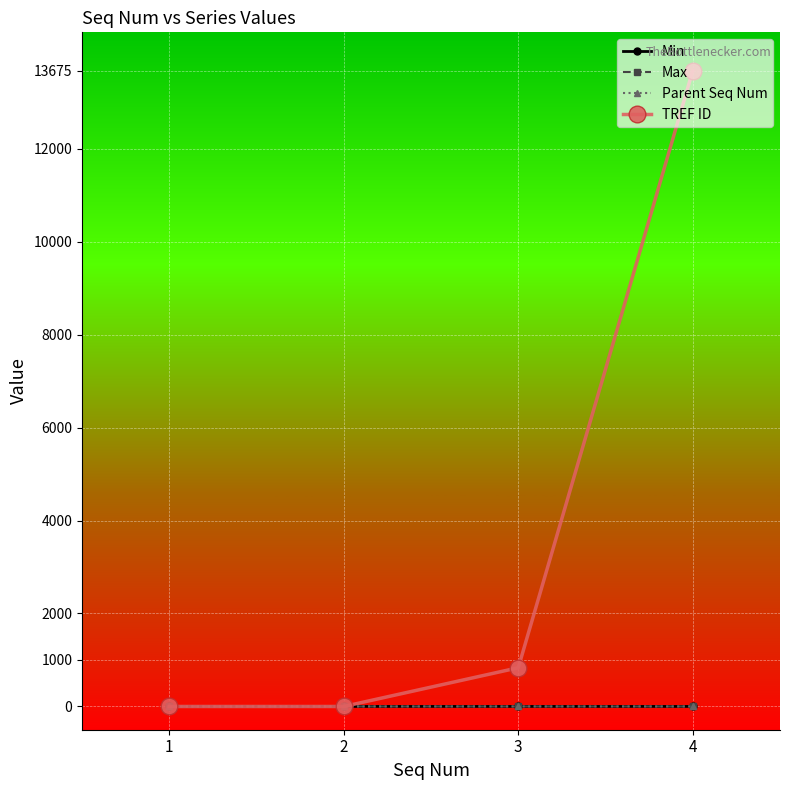

What is the difference between the TREF ID values at 3 and 1?

833